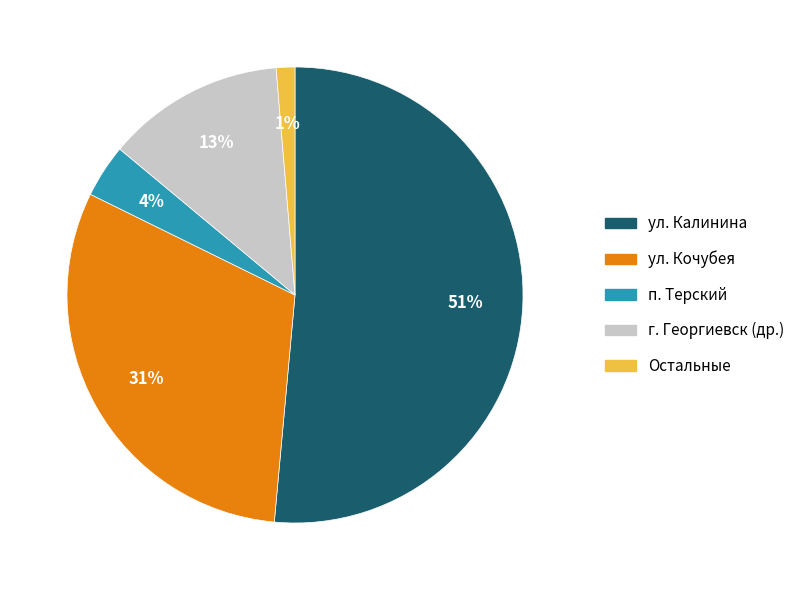

To the nearest percent, what is the difference between the largest and smallest slice percentages?

50%